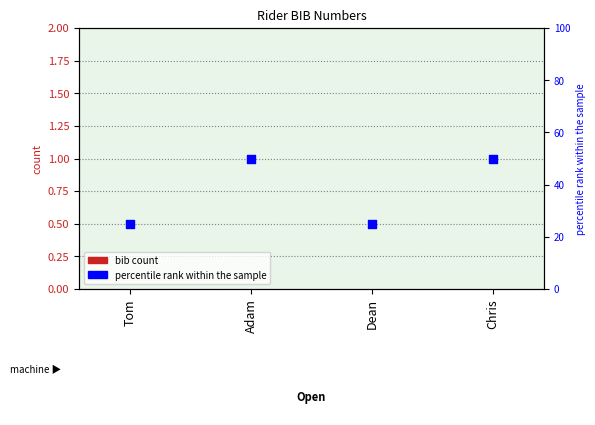

At how many categories does at least one series exceed 16?

4